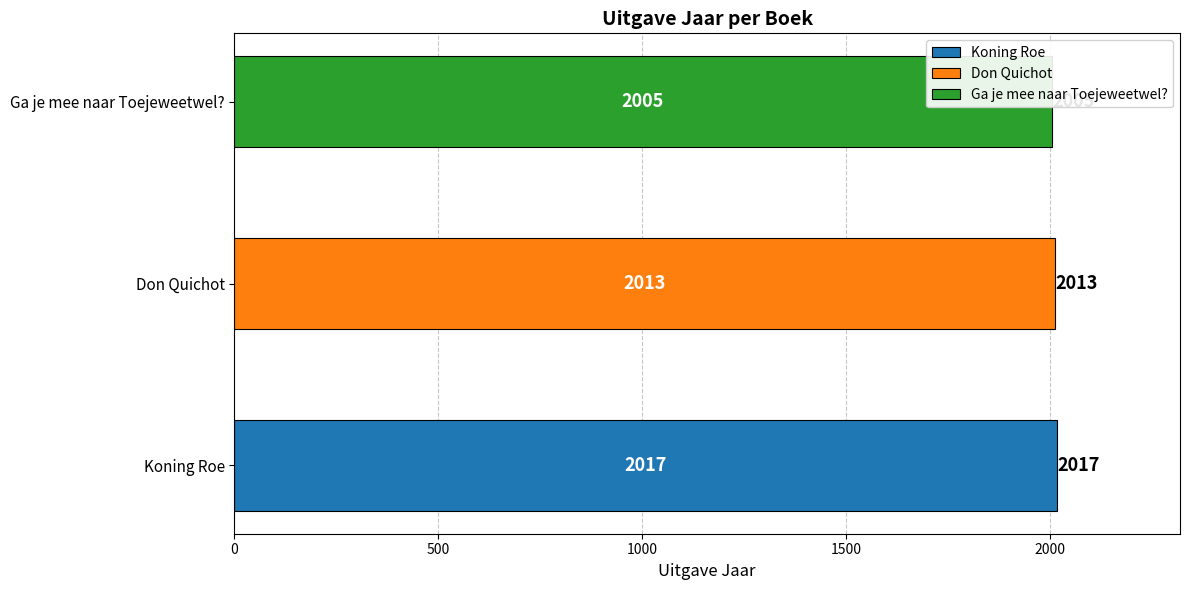

What is the label of the 3rd bar from the right?

Koning Roe